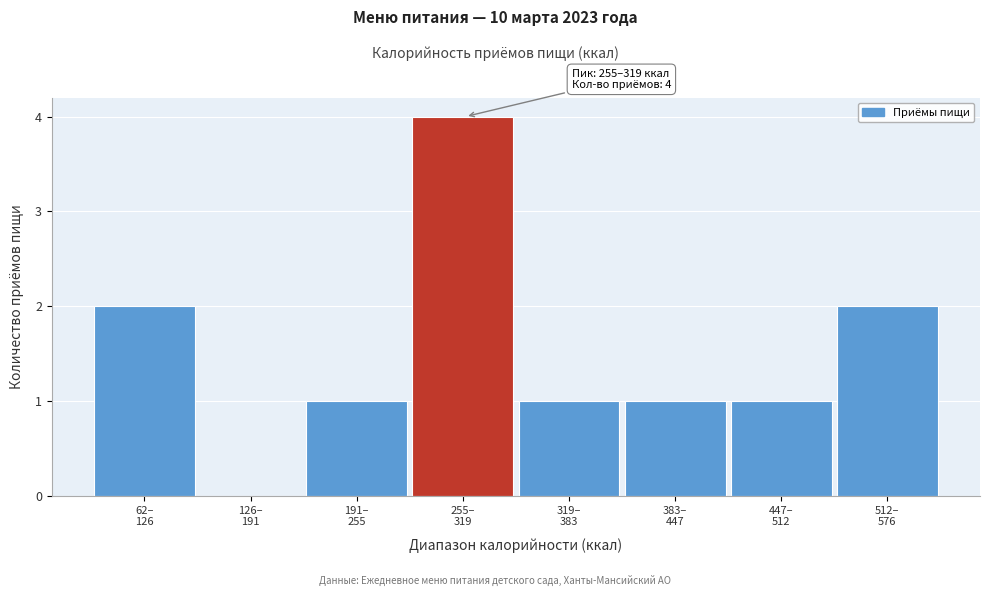

What is the greatest value displayed?

4